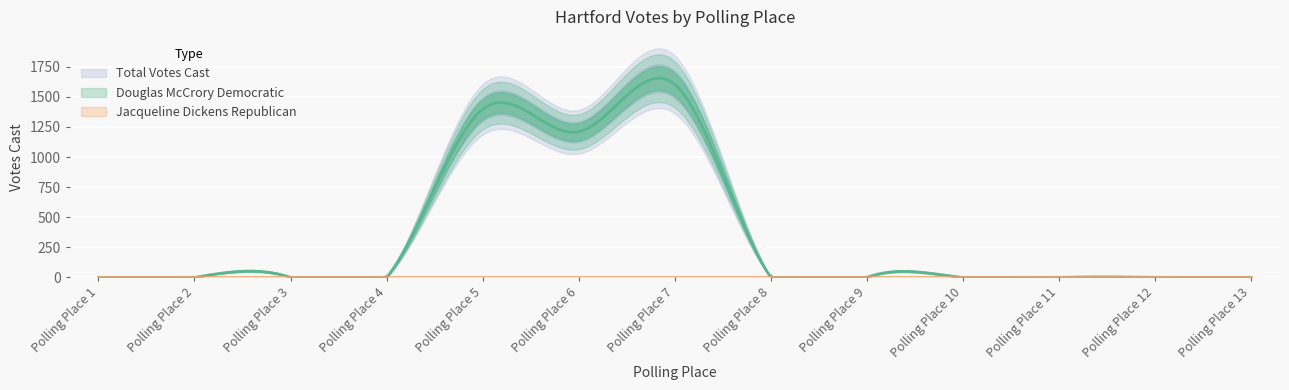

What is the difference between the maximum and minimum values in the Douglas McCrory Democratic series?

1603